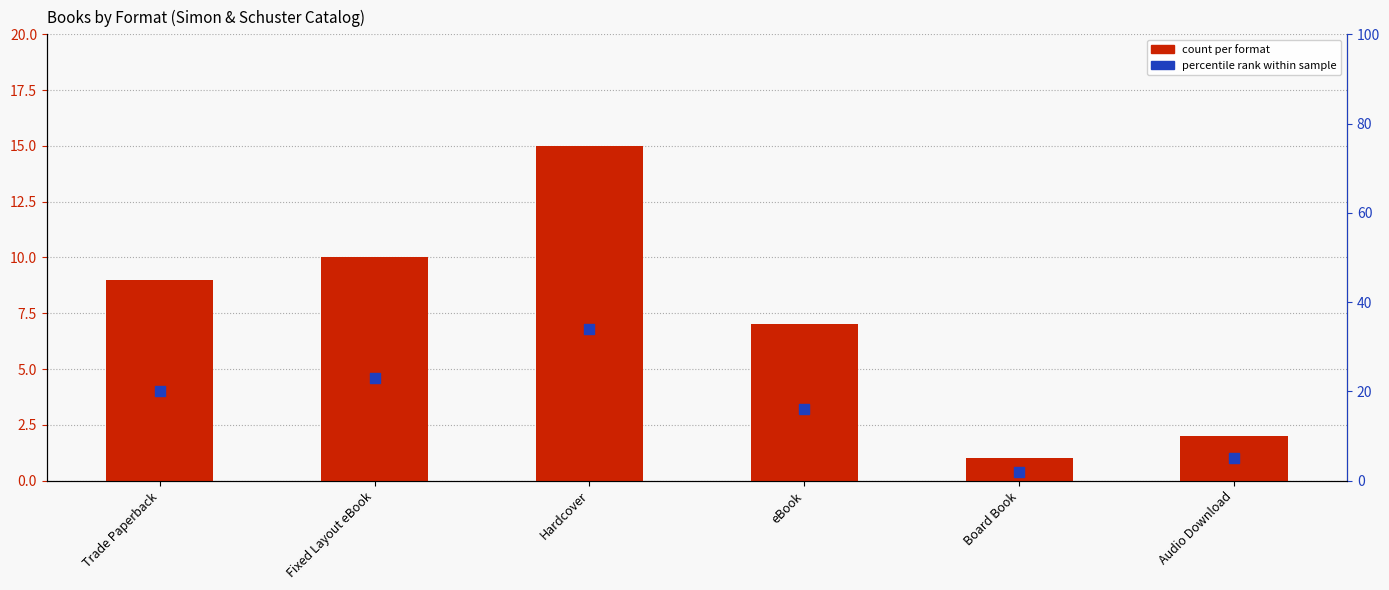

Which series has the largest Y range (max minus min)?

percentile rank within sample